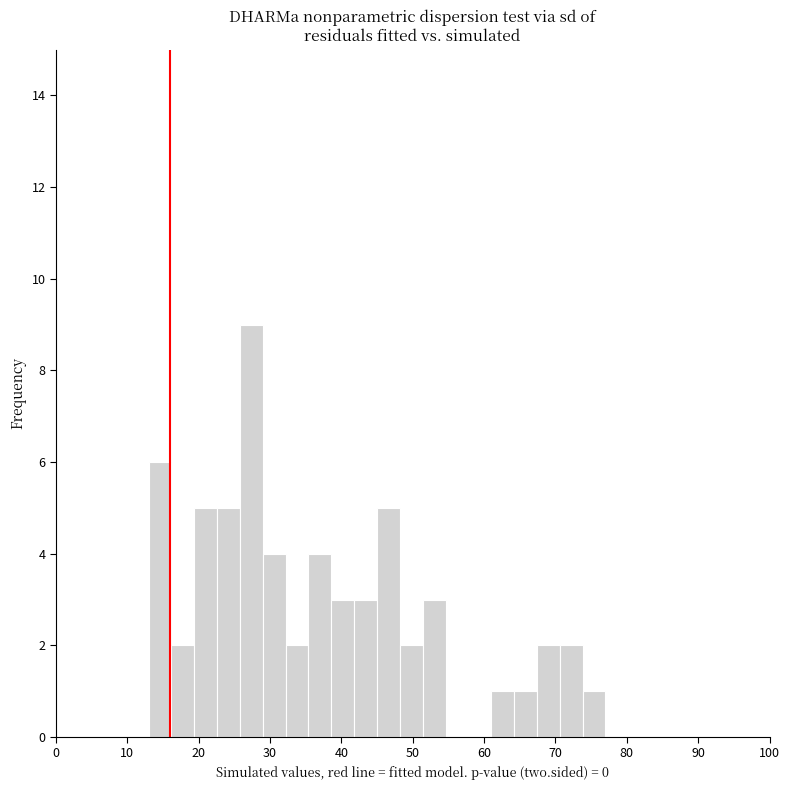

Around what value on the x-axis is the tallest bar? Give the approximate position of its centre, as read against the axis.

27